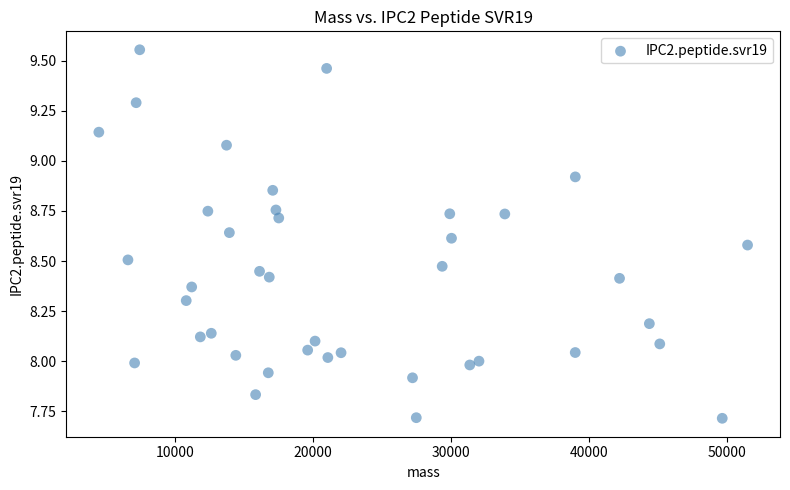

What is the range of Y values (max minus min)?

1.8